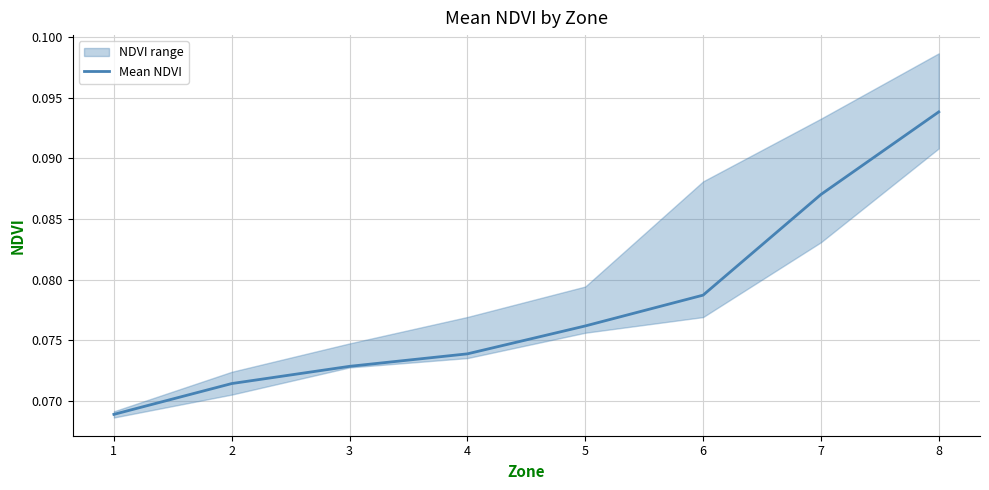

True or false: the data shows 0.1 at 6.

True